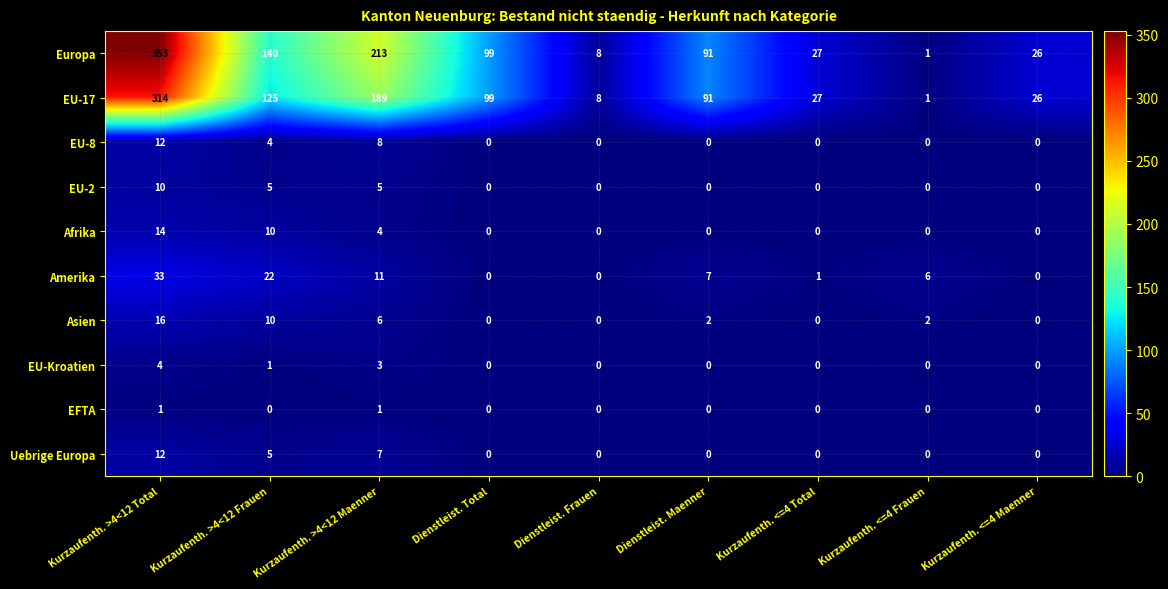

Count the number of data series in this chart.

10